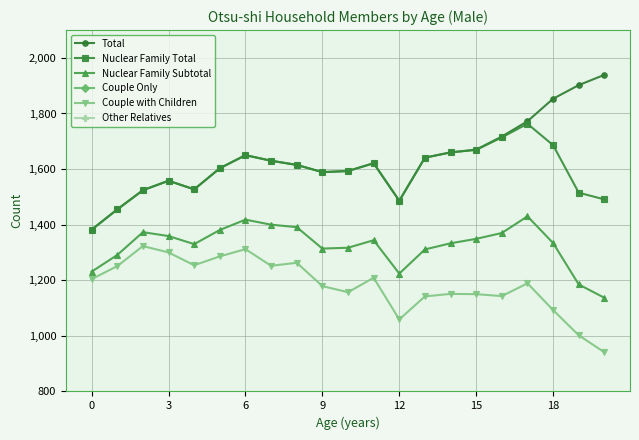

How many data points in Couple with Children are above 1189?

10